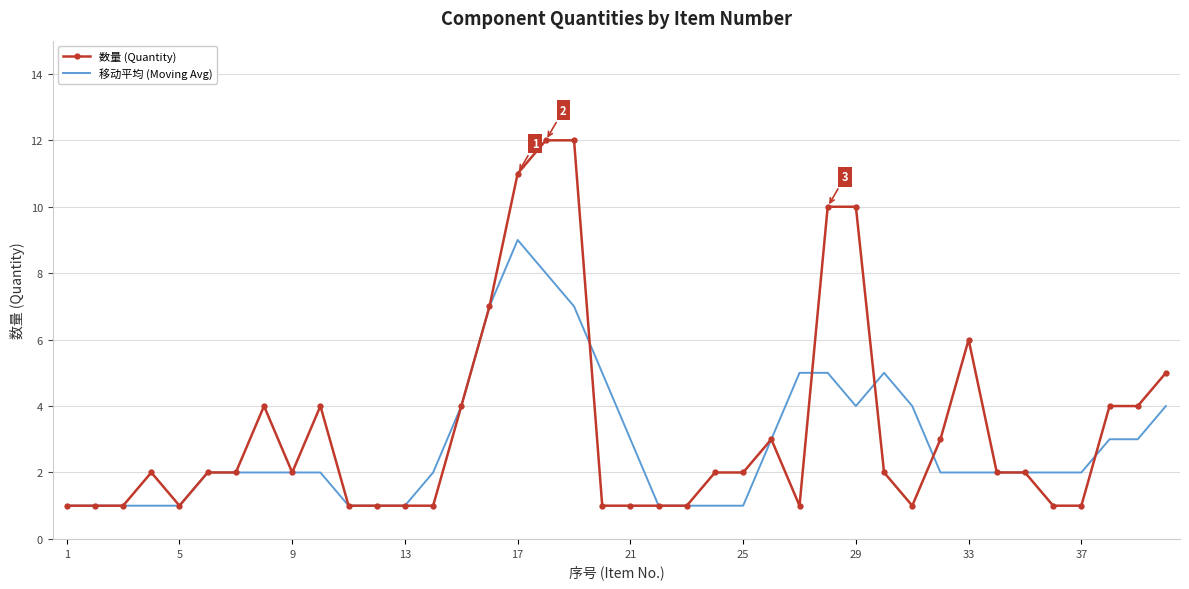

Which series has the widest spread of values?

数量 (Quantity)